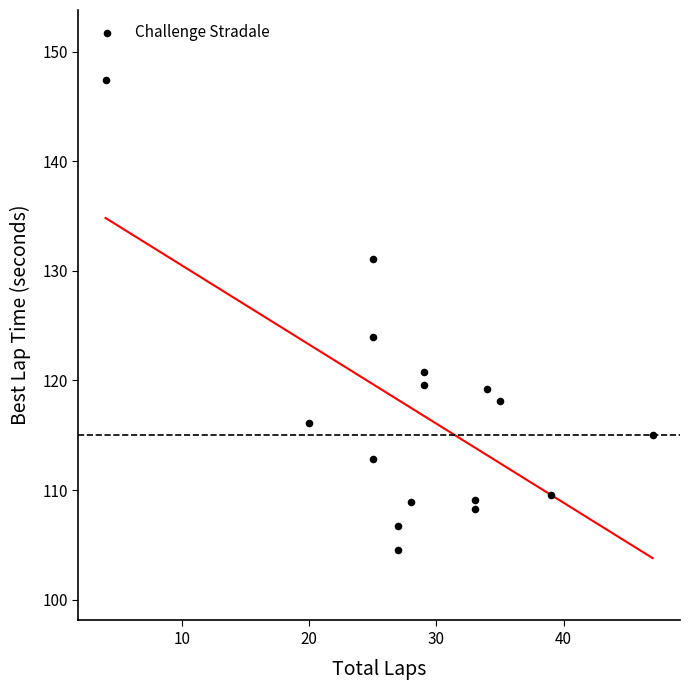

What is the range of Y values (max minus min)?

42.8